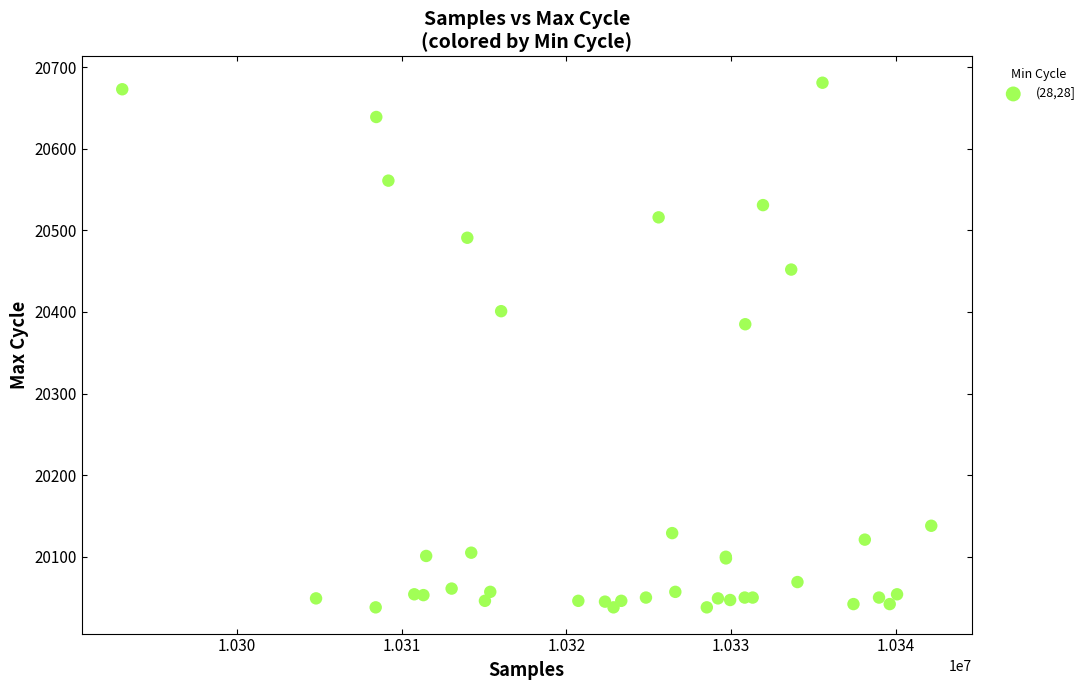

What Y value in the scatter plot is closest to 20359?

20385